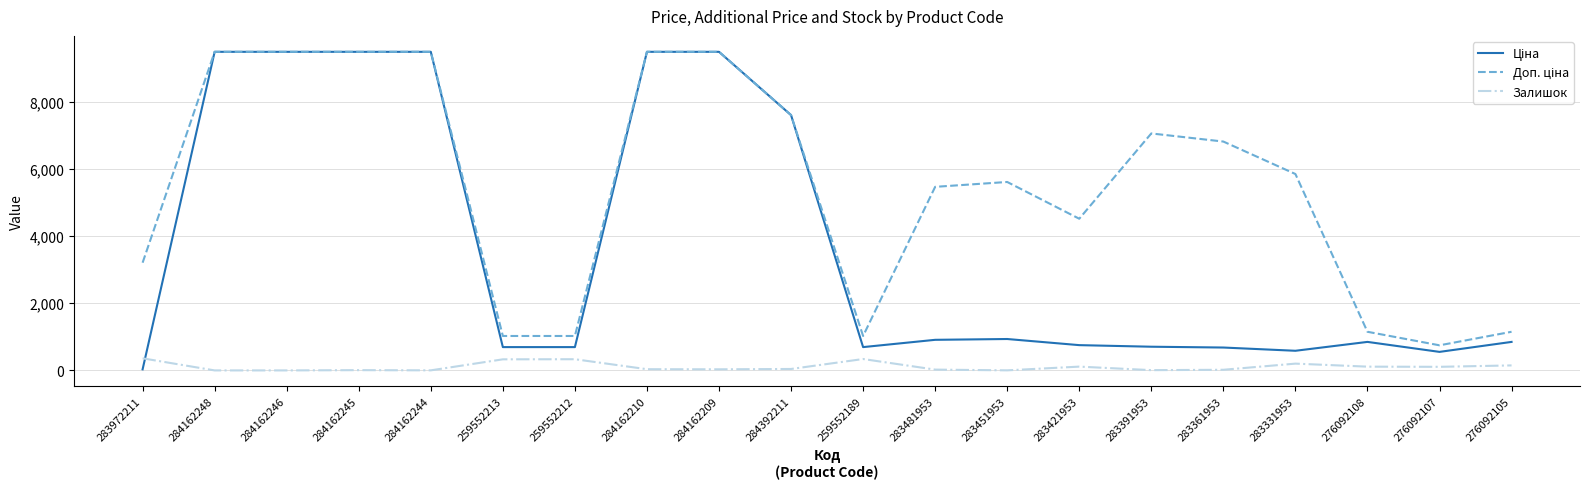

What is the total value across all series at 259552213?

2048.3